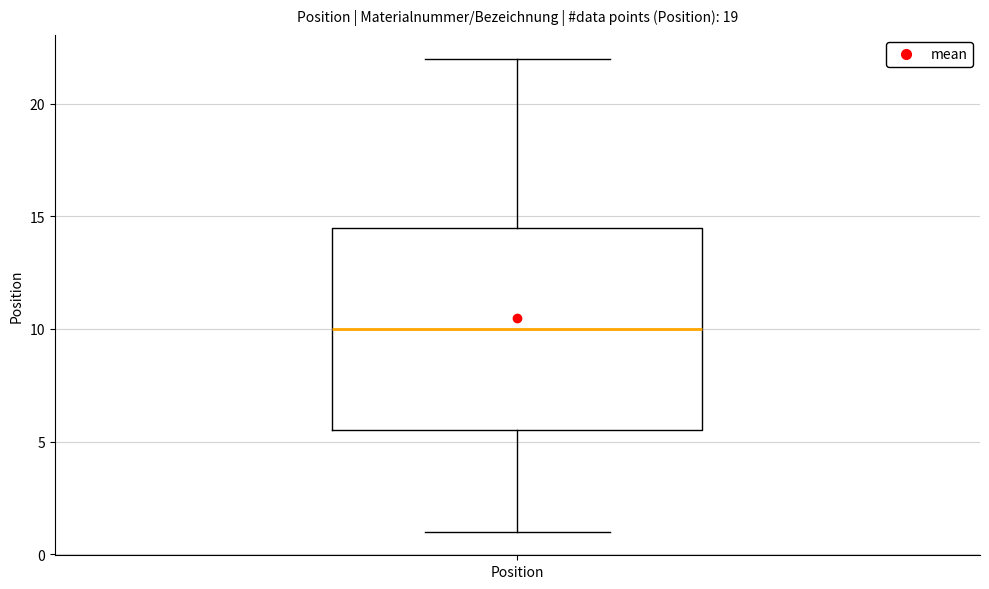

Read this box plot against the y-axis: the position of the median line, the range covered by the box, and the ends of both whiskers. The values are not printed on the chart, so give them approximately, as read against the axis.

median 10.0, box 5.5 to 14.5, whiskers 1.0 to 22.0